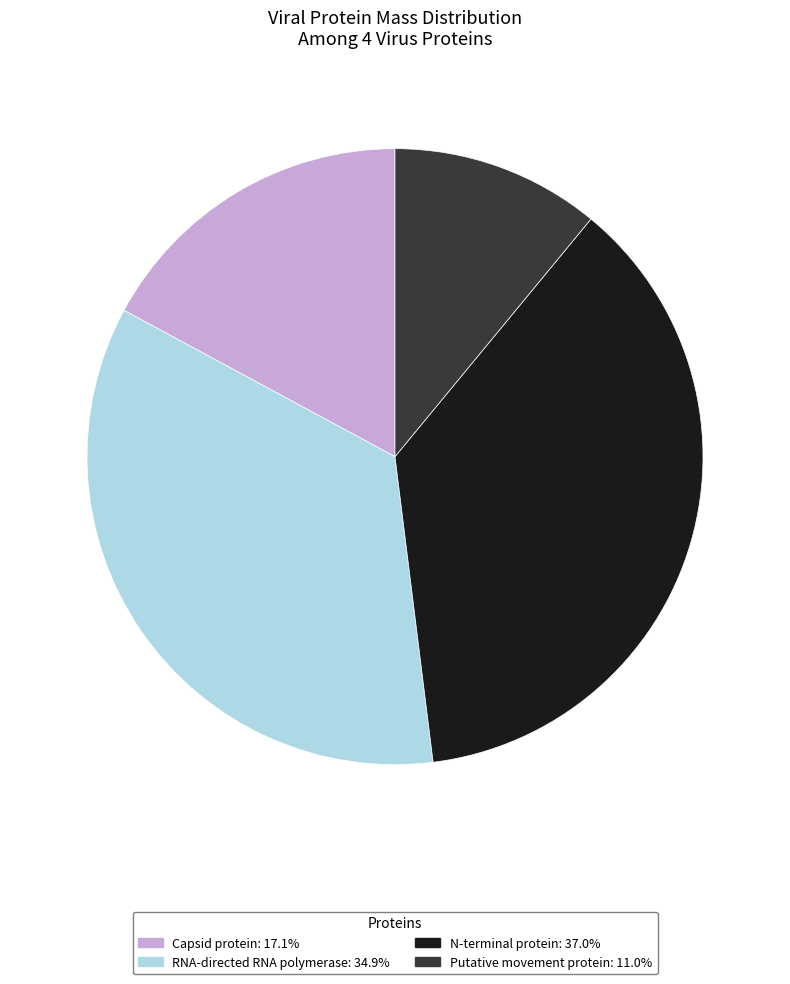

Is N-terminal protein: 37.0% the majority of the pie?

No